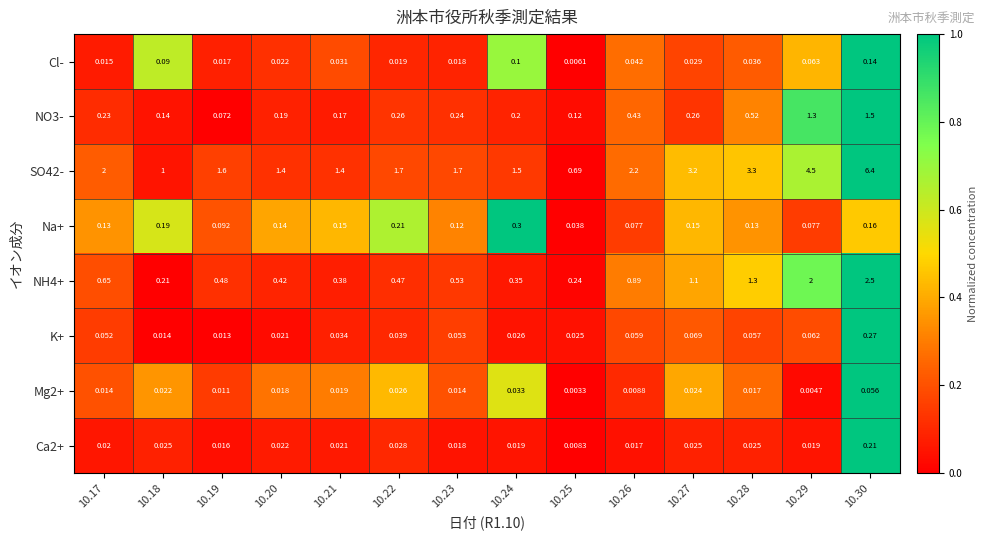

Which series has the largest range (max minus min)?

SO42-